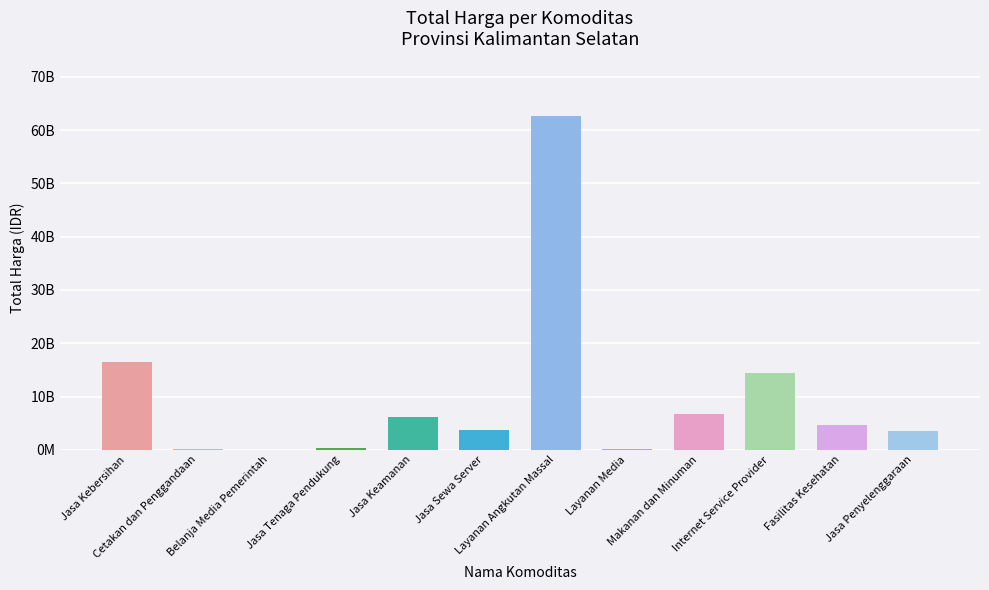

How many data points are above 4613012370?

5